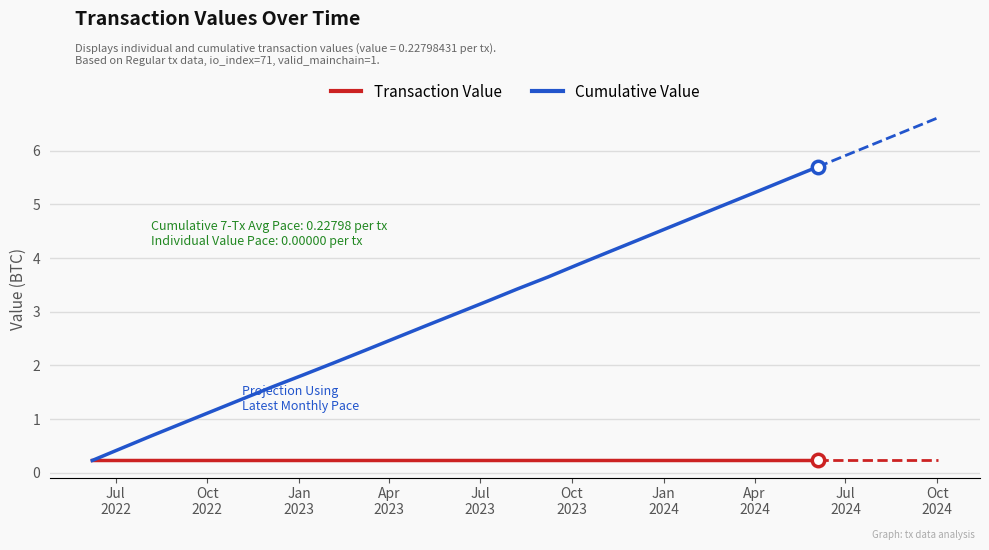

Which series contains the lowest Y value?

Transaction Value